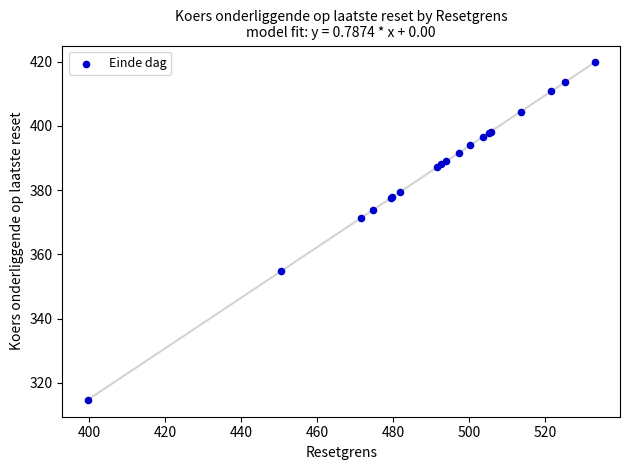

What Y value in the scatter plot is closest to 367?

371.4